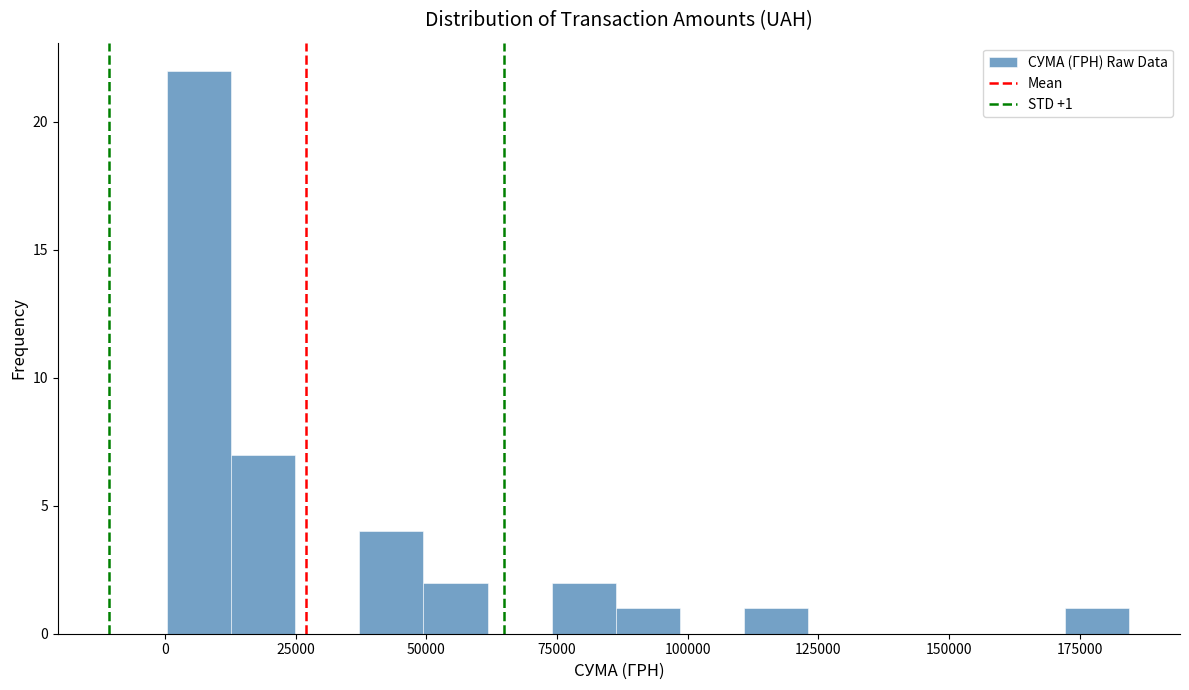

Around what value on the x-axis is the tallest bar? Give the approximate position of its centre, as read against the axis.

5000